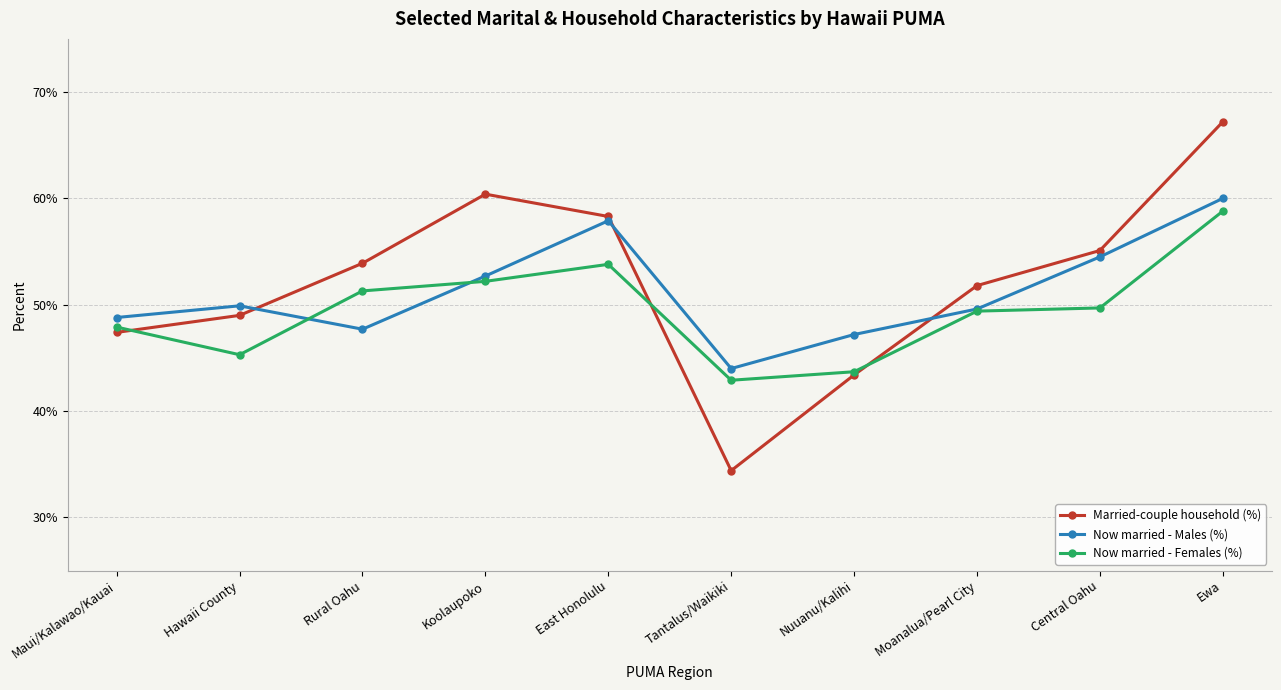

Reading right to left, list all the values displayed in this chart.

Married-couple household (%): Ewa=0.7	Central Oahu=0.6	Moanalua/Pearl City=0.5	Nuuanu/Kalihi=0.4	Tantalus/Waikiki=0.3	East Honolulu=0.6	Koolaupoko=0.6	Rural Oahu=0.5	Hawaii County=0.5	Maui/Kalawao/Kauai=0.5
Now married - Males (%): Ewa=0.6	Central Oahu=0.5	Moanalua/Pearl City=0.5	Nuuanu/Kalihi=0.5	Tantalus/Waikiki=0.4	East Honolulu=0.6	Koolaupoko=0.5	Rural Oahu=0.5	Hawaii County=0.5	Maui/Kalawao/Kauai=0.5
Now married - Females (%): Ewa=0.6	Central Oahu=0.5	Moanalua/Pearl City=0.5	Nuuanu/Kalihi=0.4	Tantalus/Waikiki=0.4	East Honolulu=0.5	Koolaupoko=0.5	Rural Oahu=0.5	Hawaii County=0.5	Maui/Kalawao/Kauai=0.5